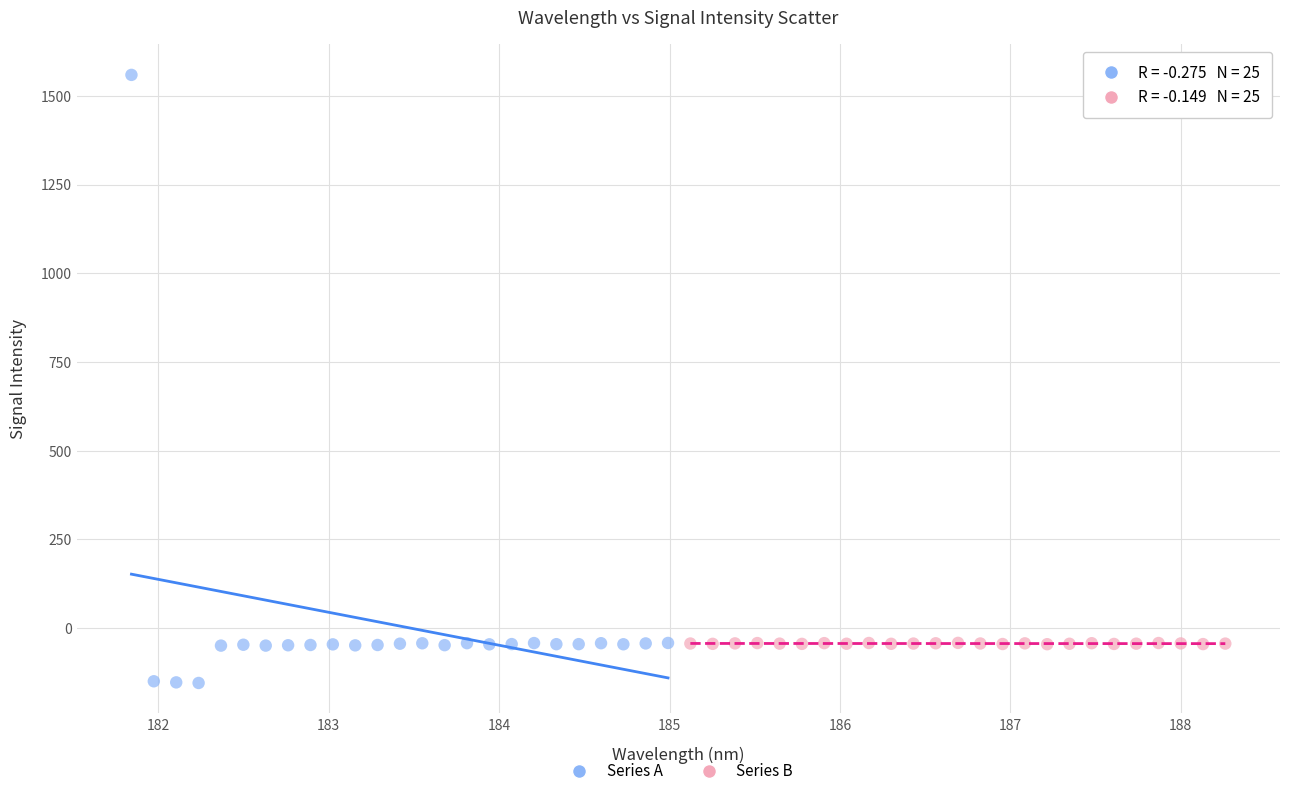

Which series contains the highest Y value?

Series A